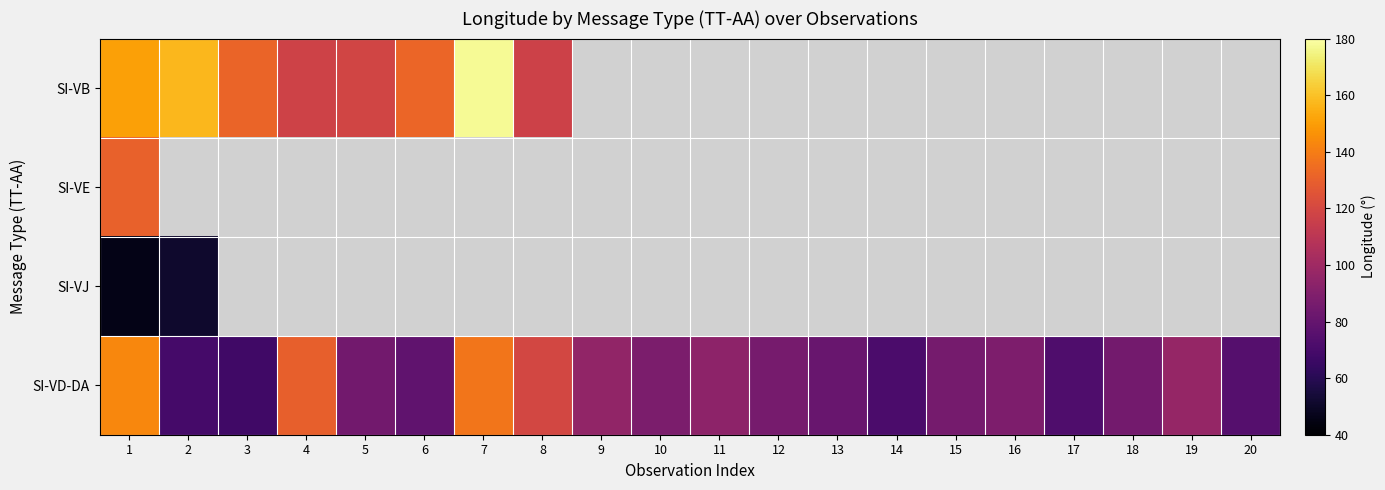

Which series has the largest total across all categories?

SI-VD-DA